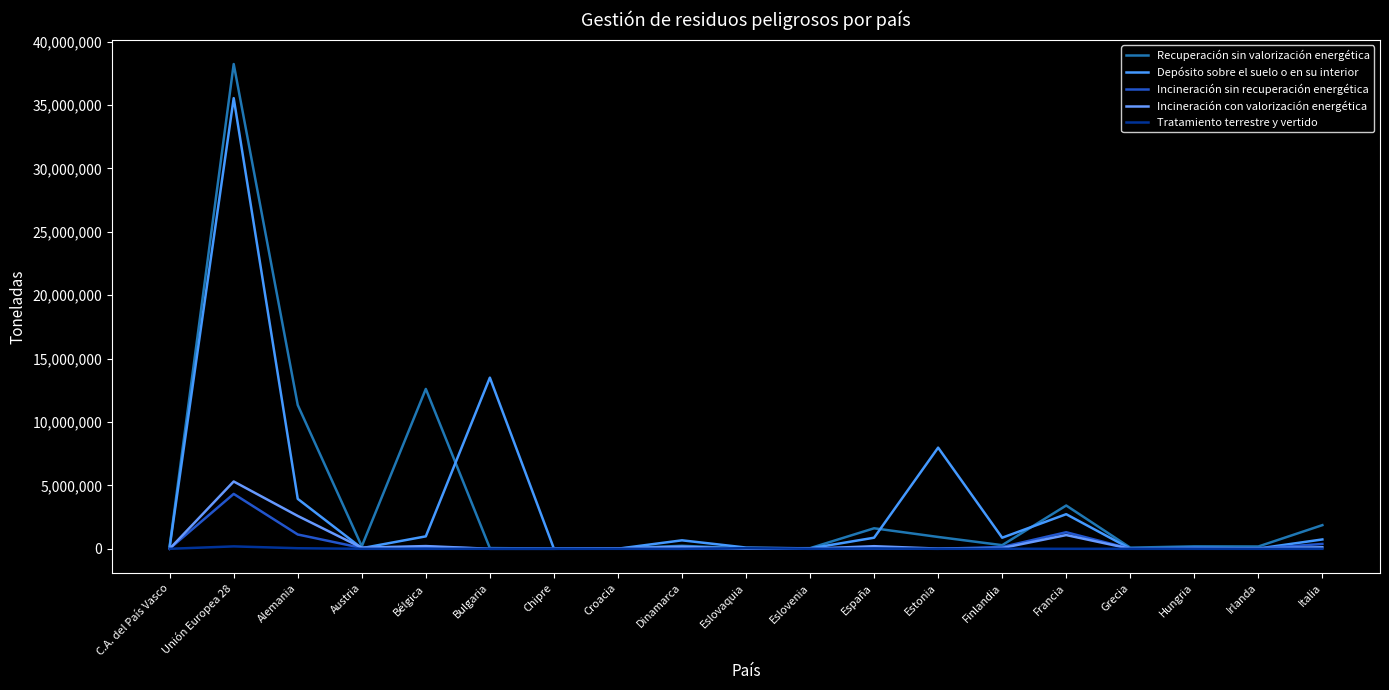

In Incineración con valorización energética, how many points are lower than both neighbors (excluding endpoints)?

5